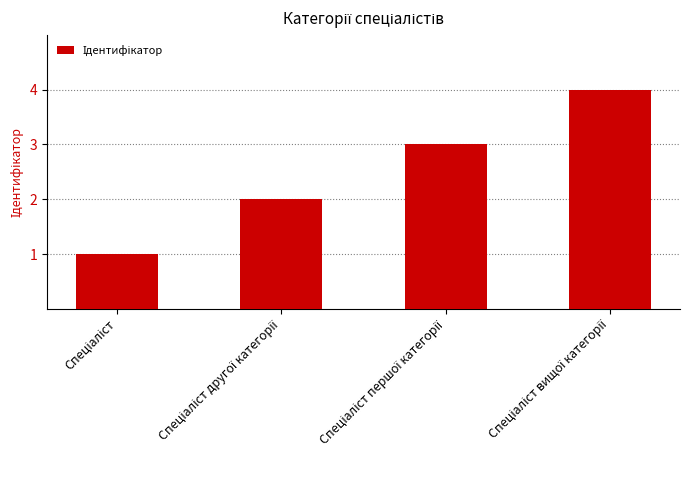

Reading left to right, transcribe all the data shown in this chart.

1	2	3	4